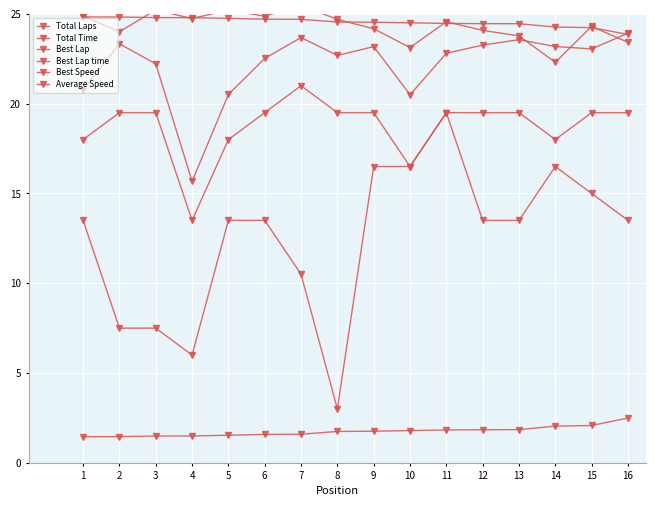

At which category does the chart reach its minimum across all series?

1